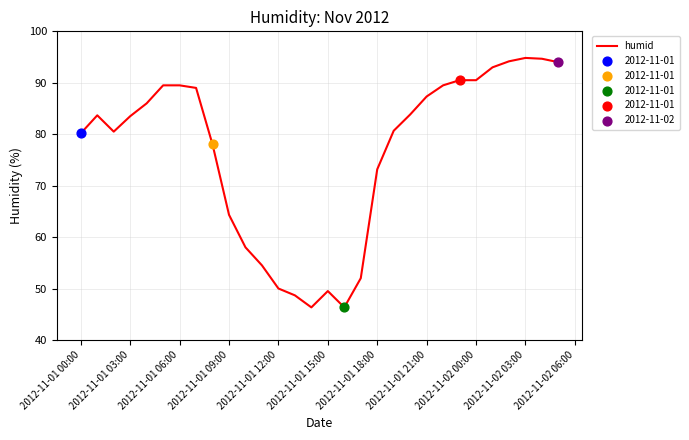

What is the difference between the maximum and minimum values?

48.5